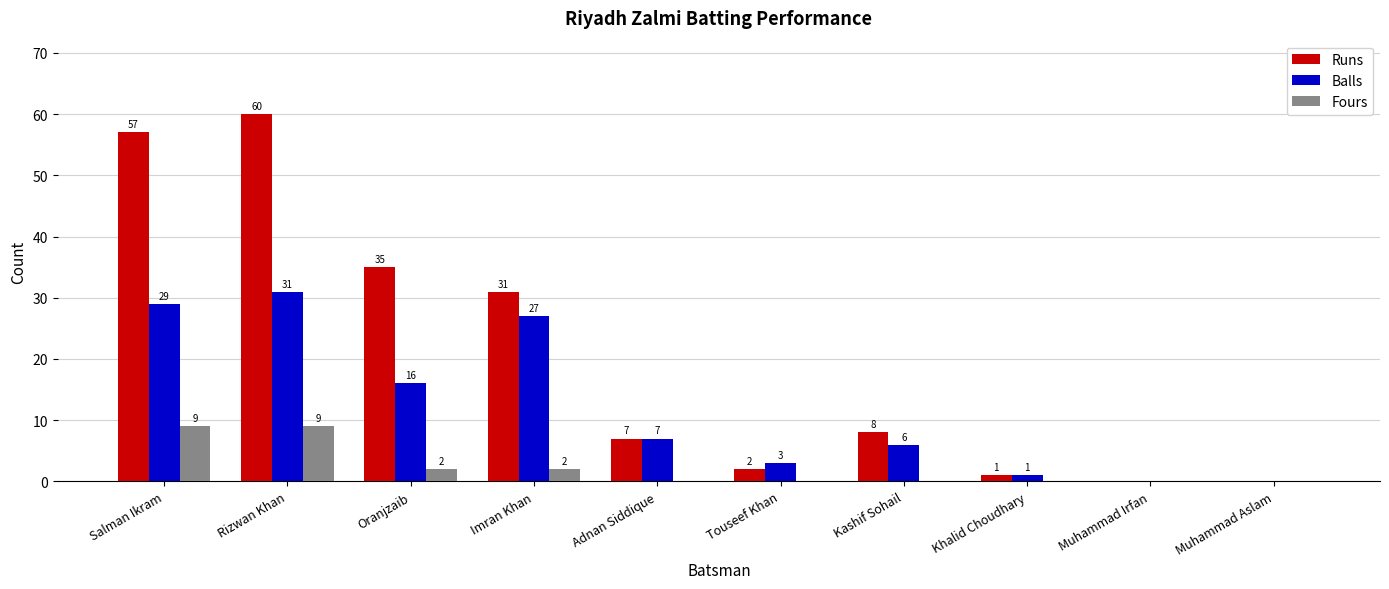

What is the average value of the Runs series?

20